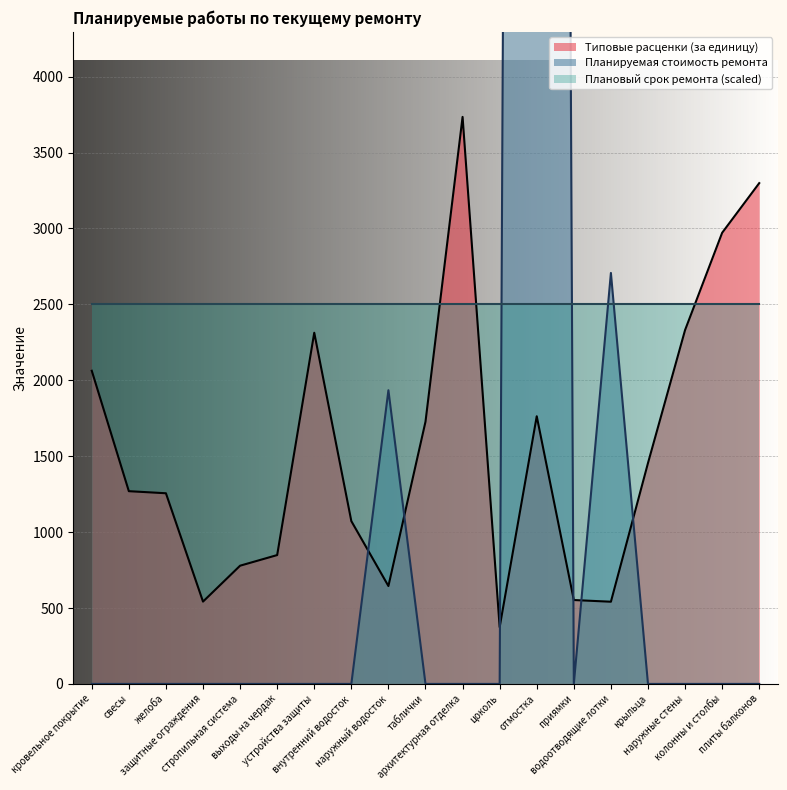

At which category does Типовые расценки (за единицу) reach its first local valley?

защитные ограждения